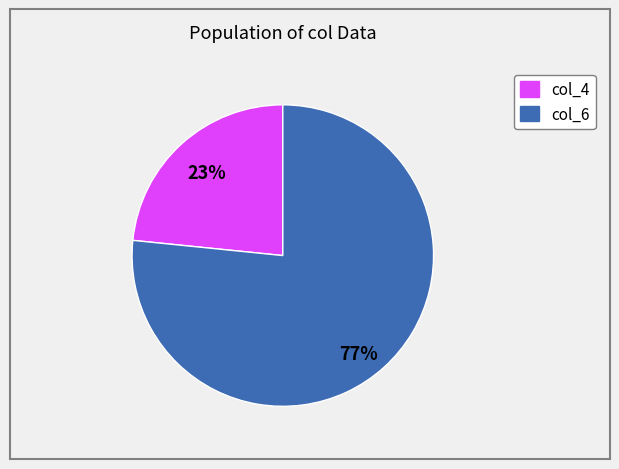

Approximately how many times larger is the value at col_4 compared to col_6?

0.3